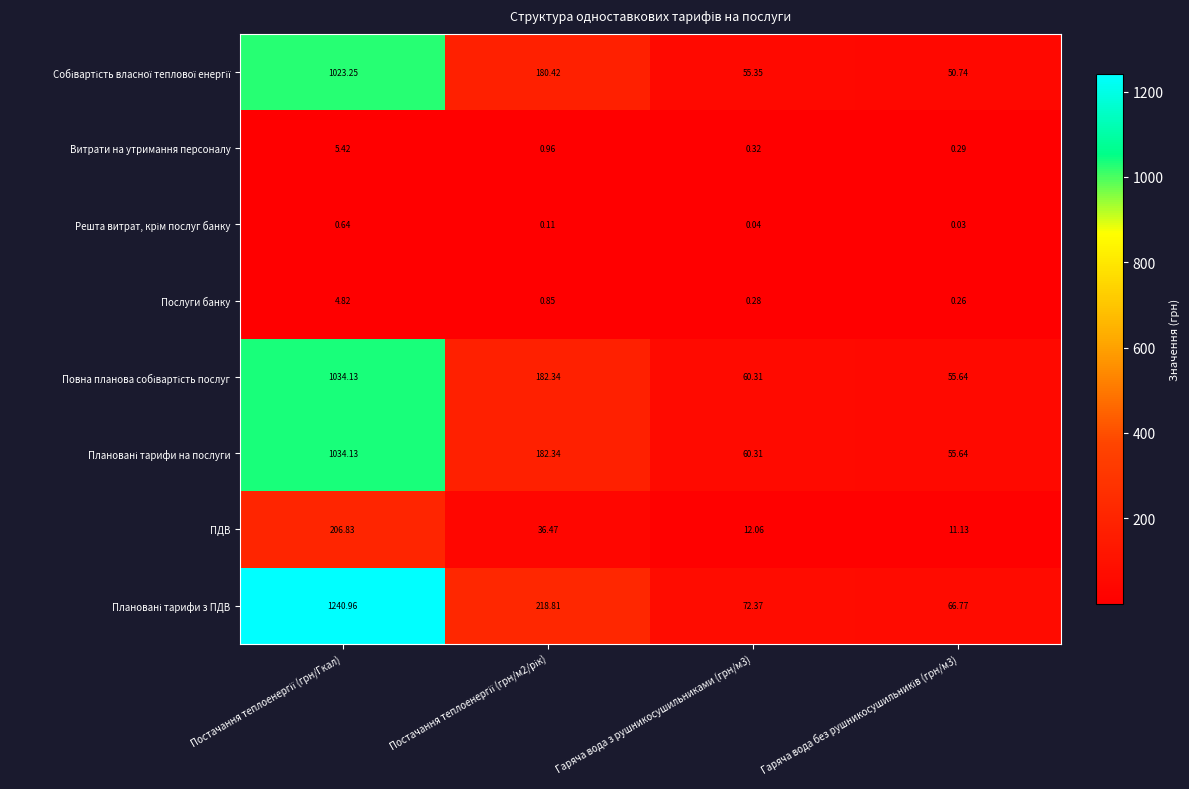

How many data points does each series have?

4